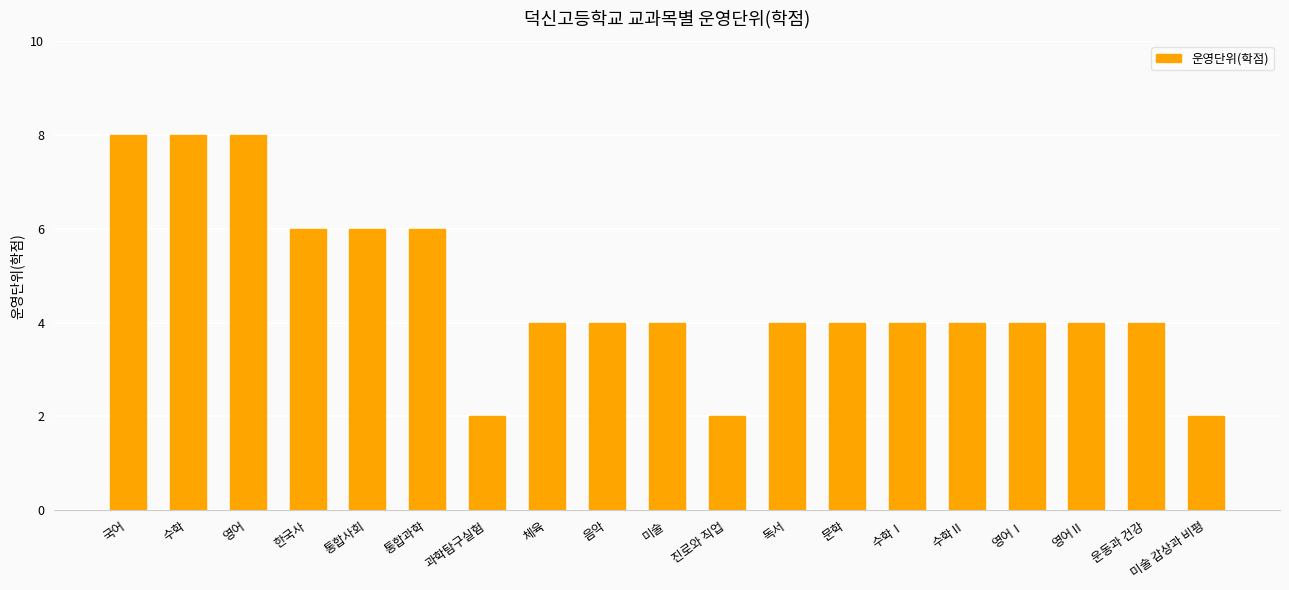

What is the maximum value shown in the chart?

8